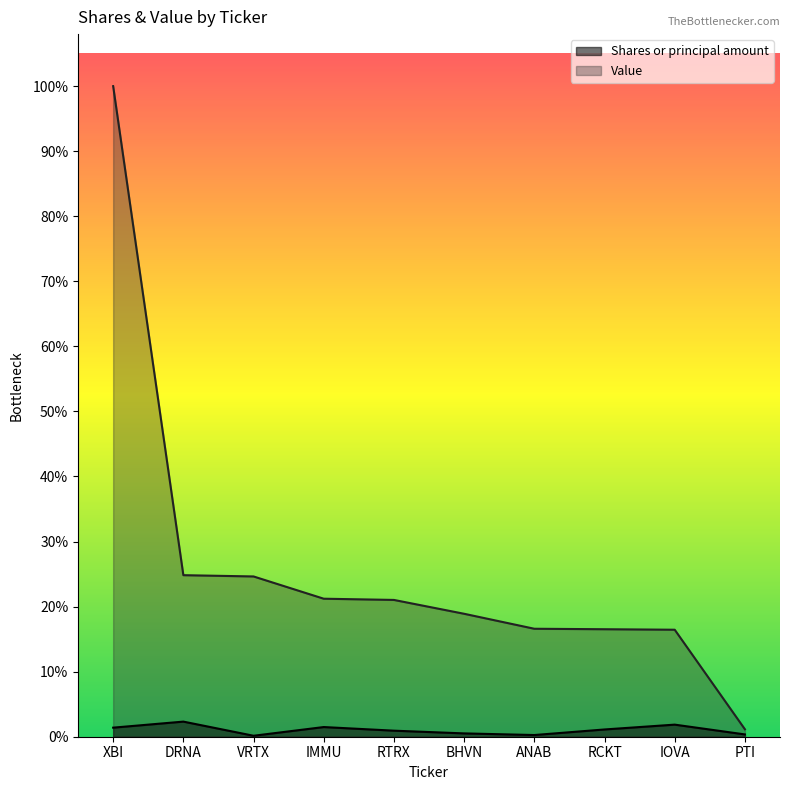

Is it true that Value equals 16941345 at BHVN?

False